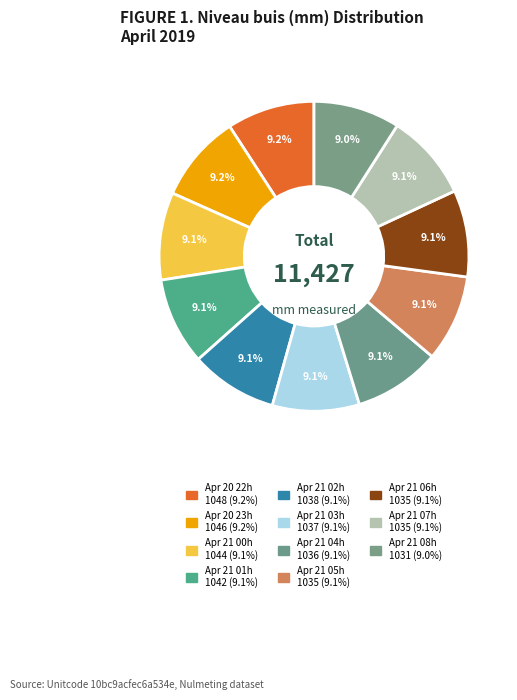

Count the number of slices in the pie.

11